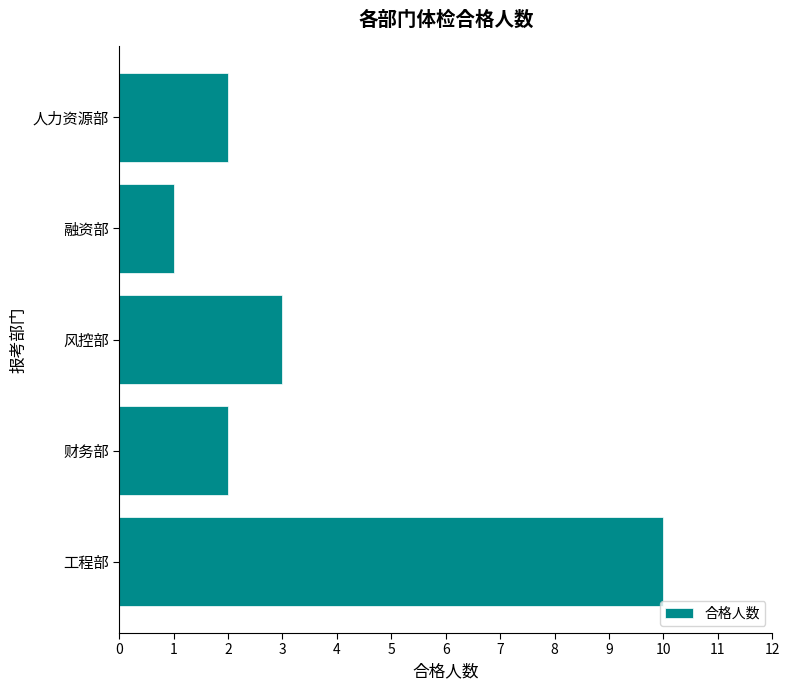

Read the value at 风控部.

3